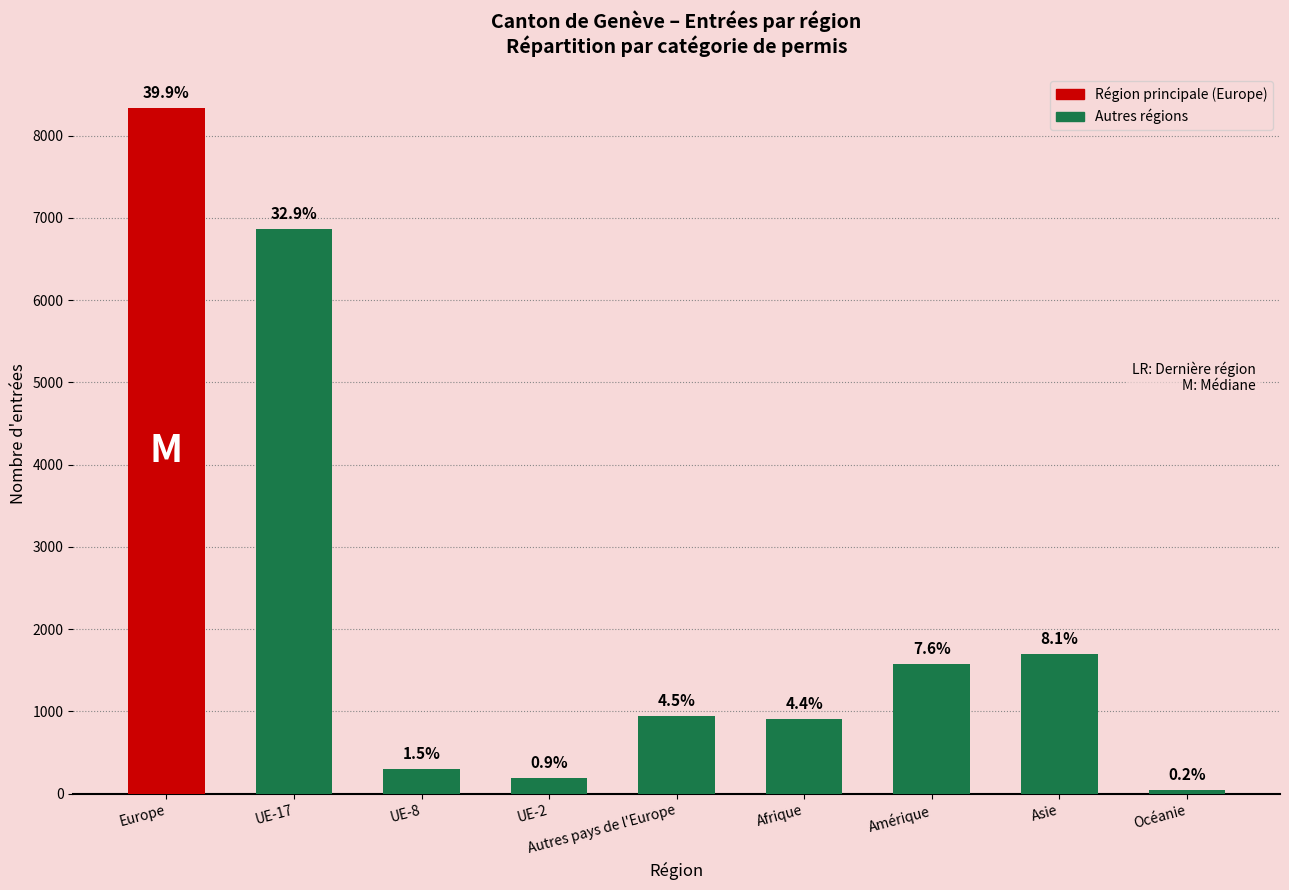

The chart shows a value of 2914 at Europe. True or false?

False